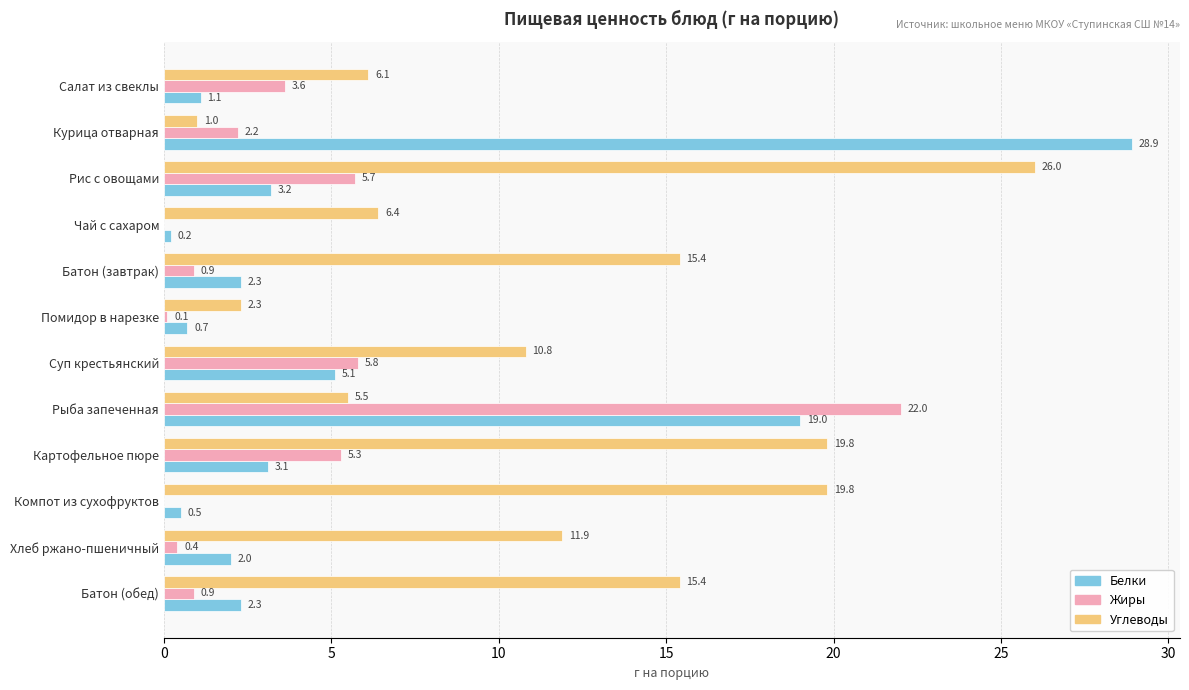

At which category is the sum across all series the highest?

Рыба запеченная